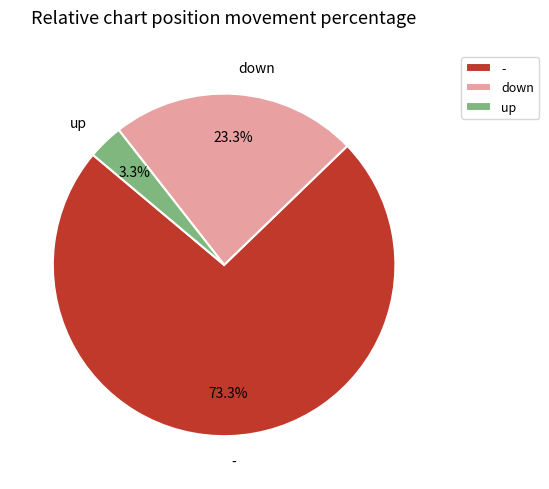

Do - and down together represent more than half of the pie?

Yes